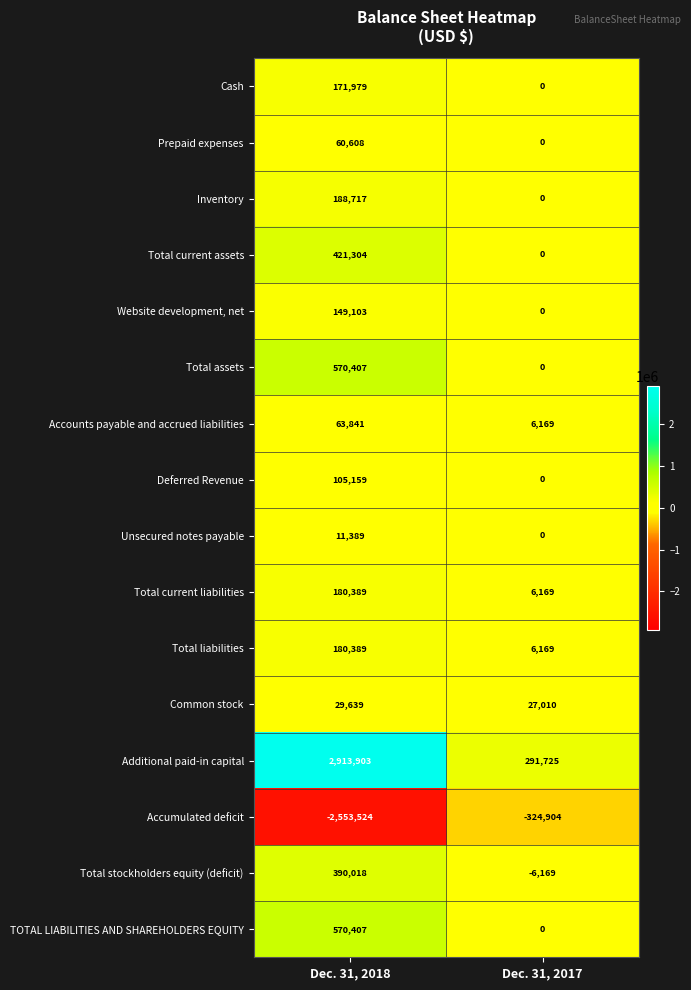

Which series has the largest total across all categories?

Additional paid-in capital